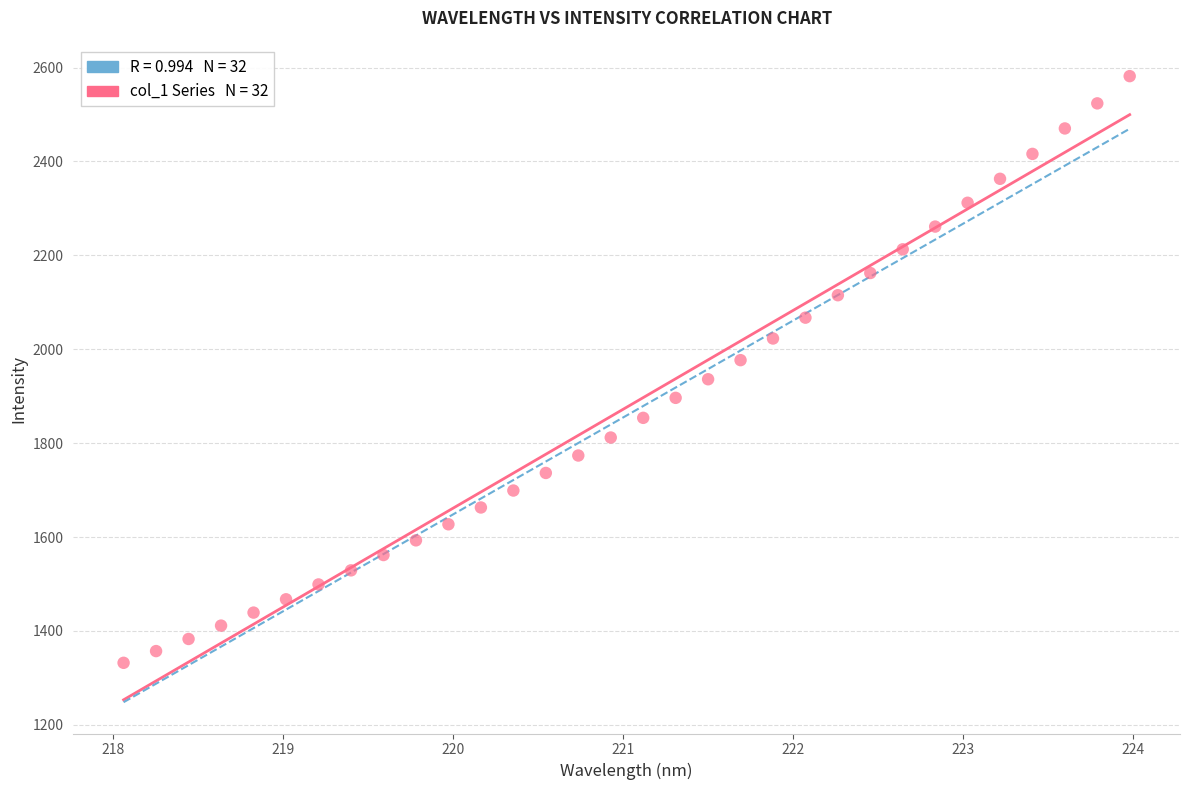

What is the range of X values (max minus min)?

5.9